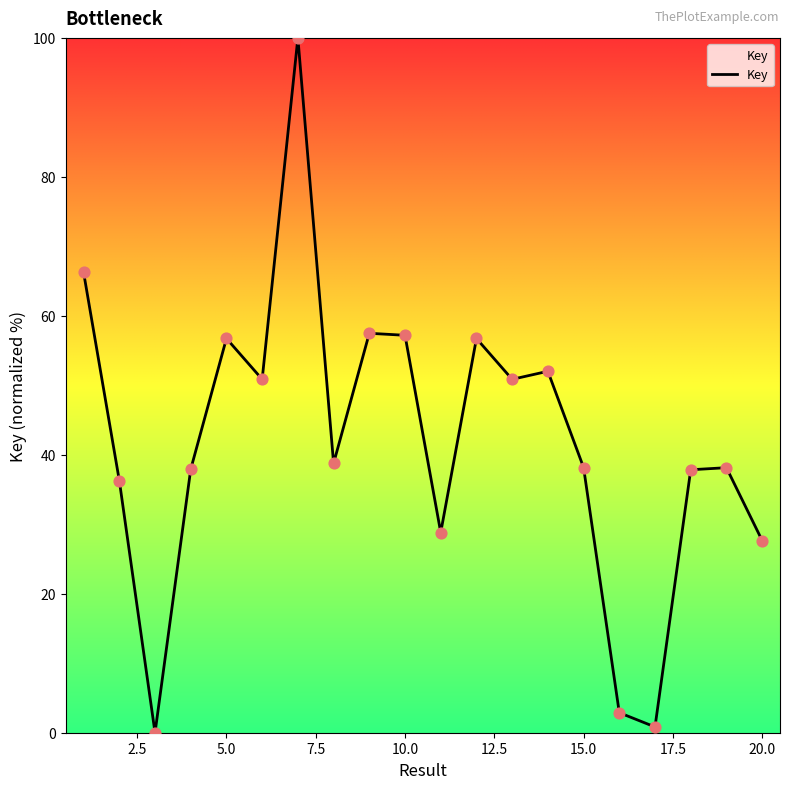

What is the difference between the maximum and minimum values?

100.0